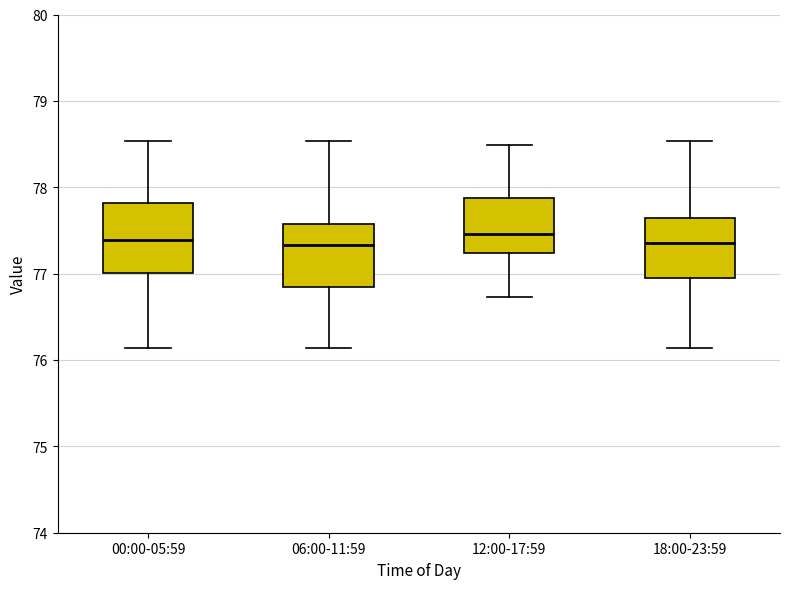

Where is the upper edge of the box for 00:00-05:59 on the y-axis? The values are not printed on the chart, so give them approximately, as read against the axis.

77.8